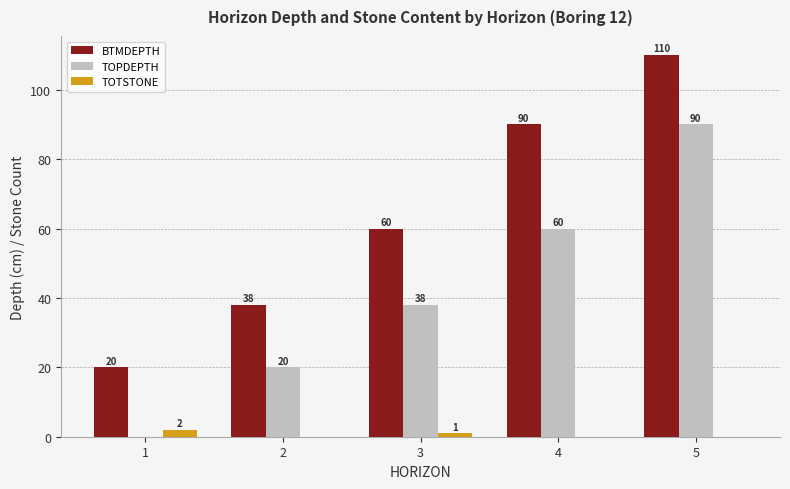

The value of TOPDEPTH at 4 is 60. True or false?

True